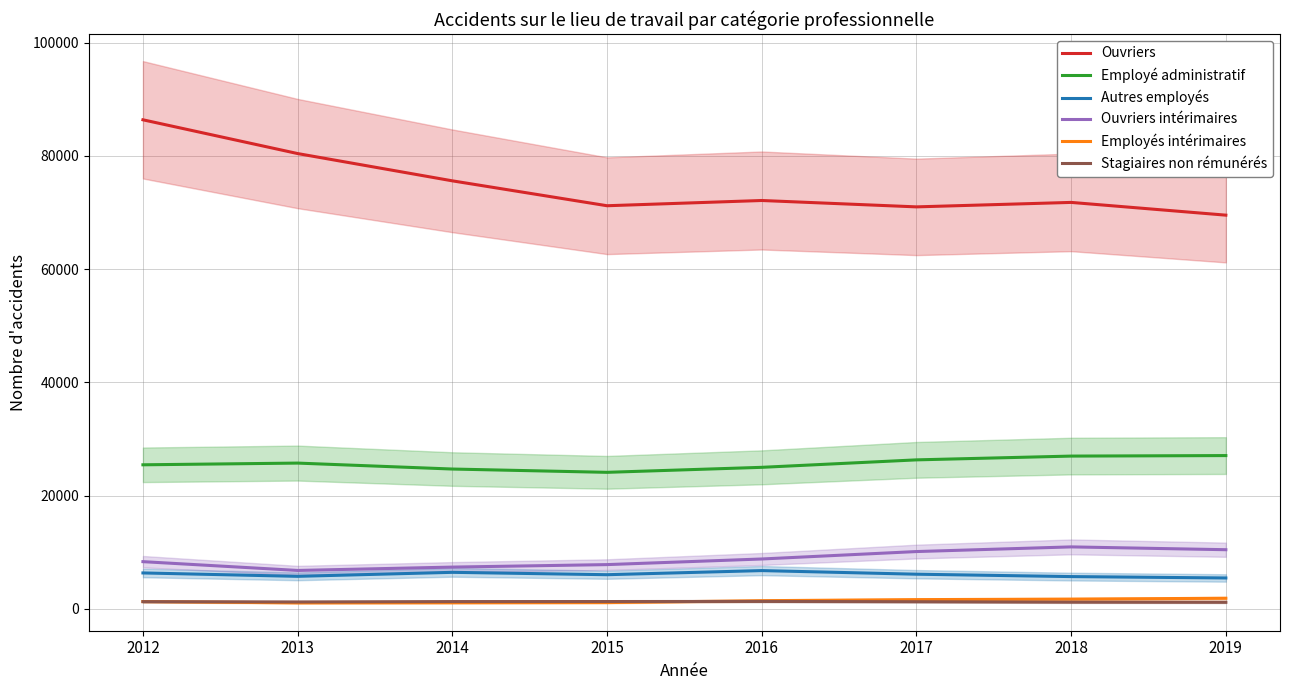

Count the number of categories in the chart.

8